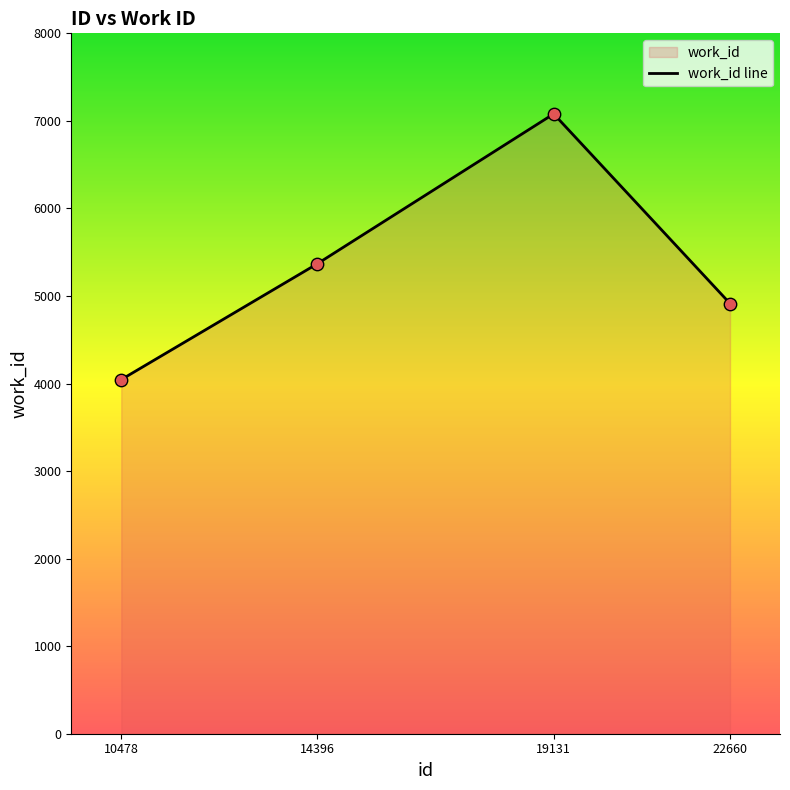

What is the change in value from 10478 to 22660?

+869